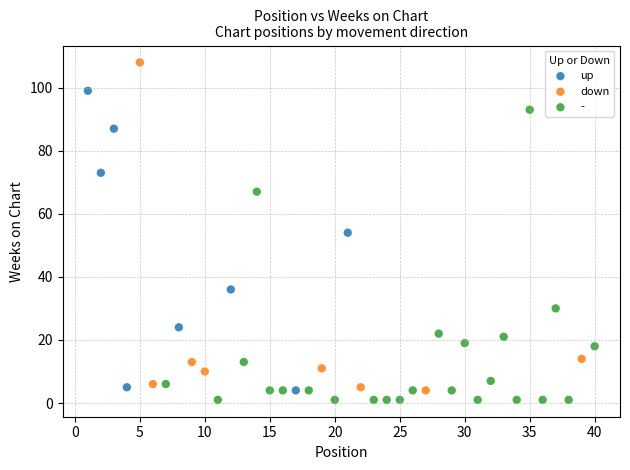

Which series has the widest spread of Y values?

down